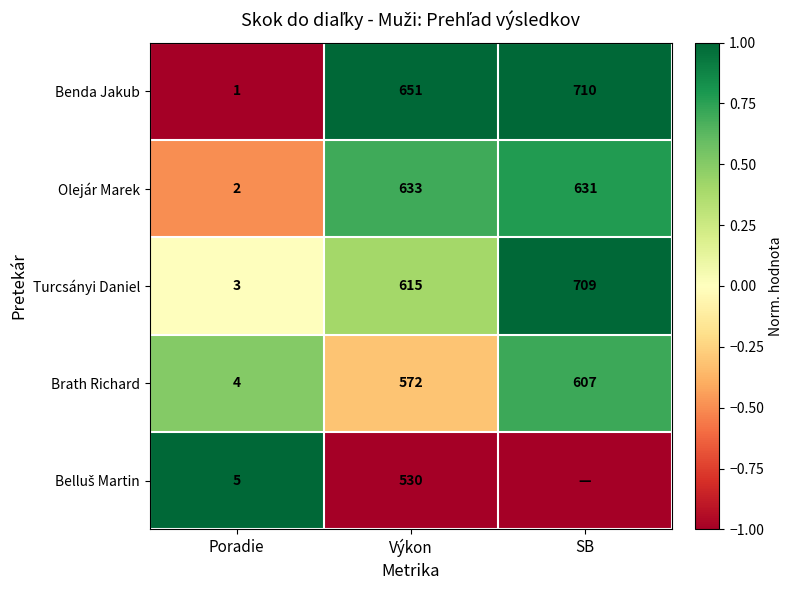

Between SB and Výkon, which is larger?

SB